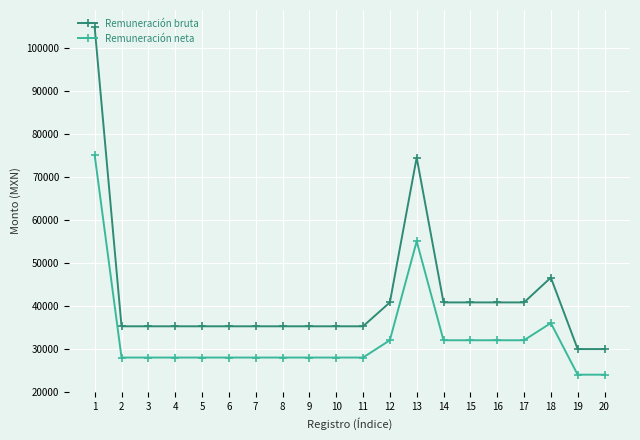

True or false: Remuneración bruta has more than 1 points higher than both neighbors.

True